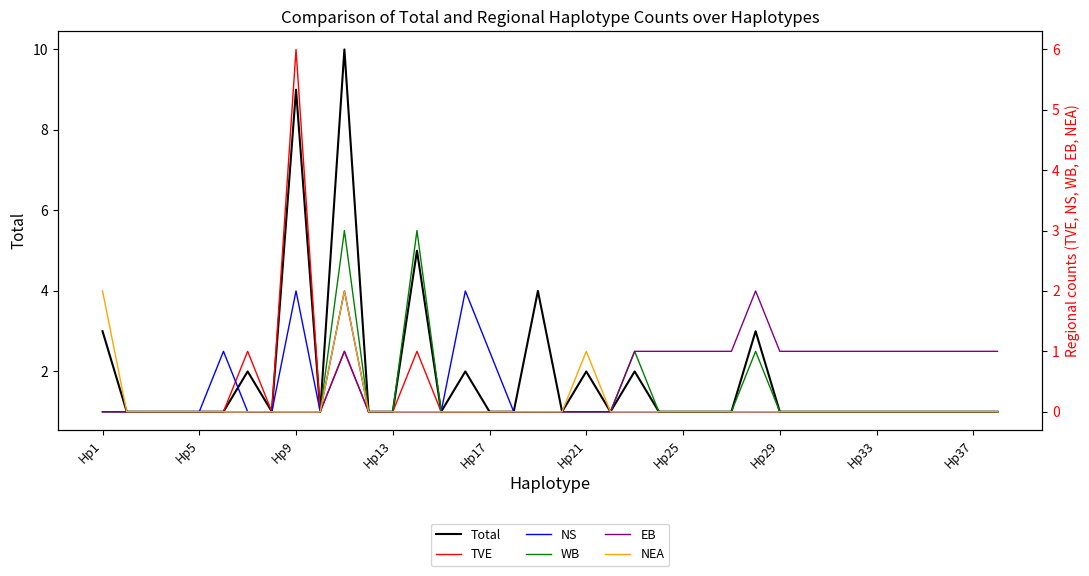

Which series has the largest total across all categories?

Total